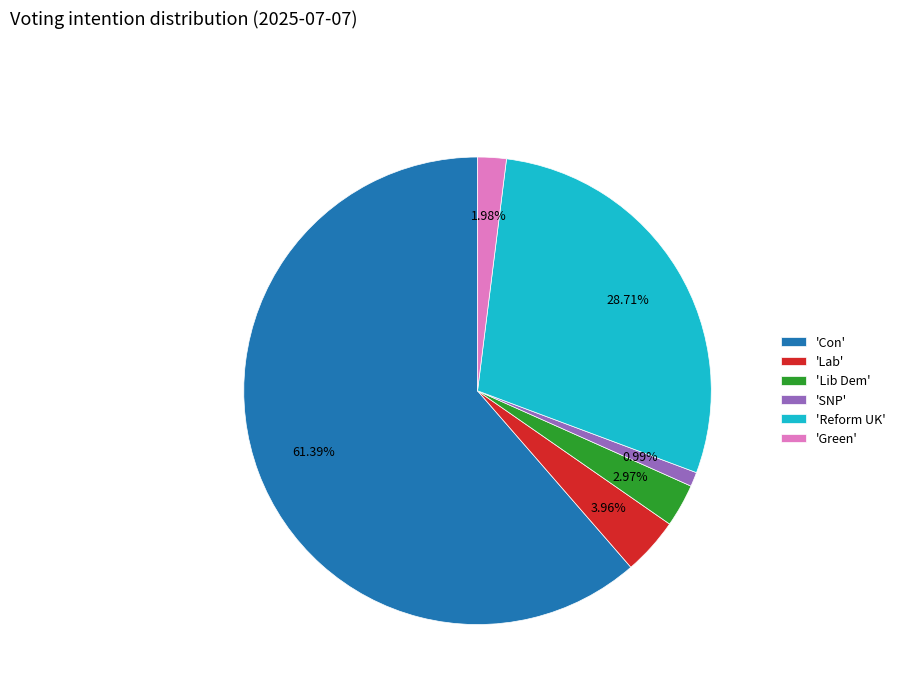

Does 'Con' account for over 50% of the chart?

Yes